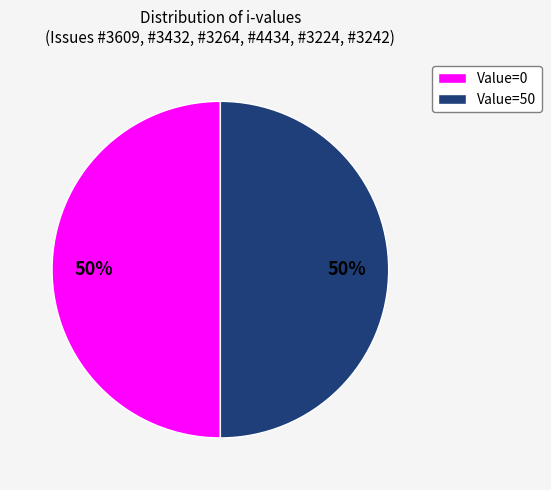

What percentage is the Value=0 slice, to the nearest percent?

50%